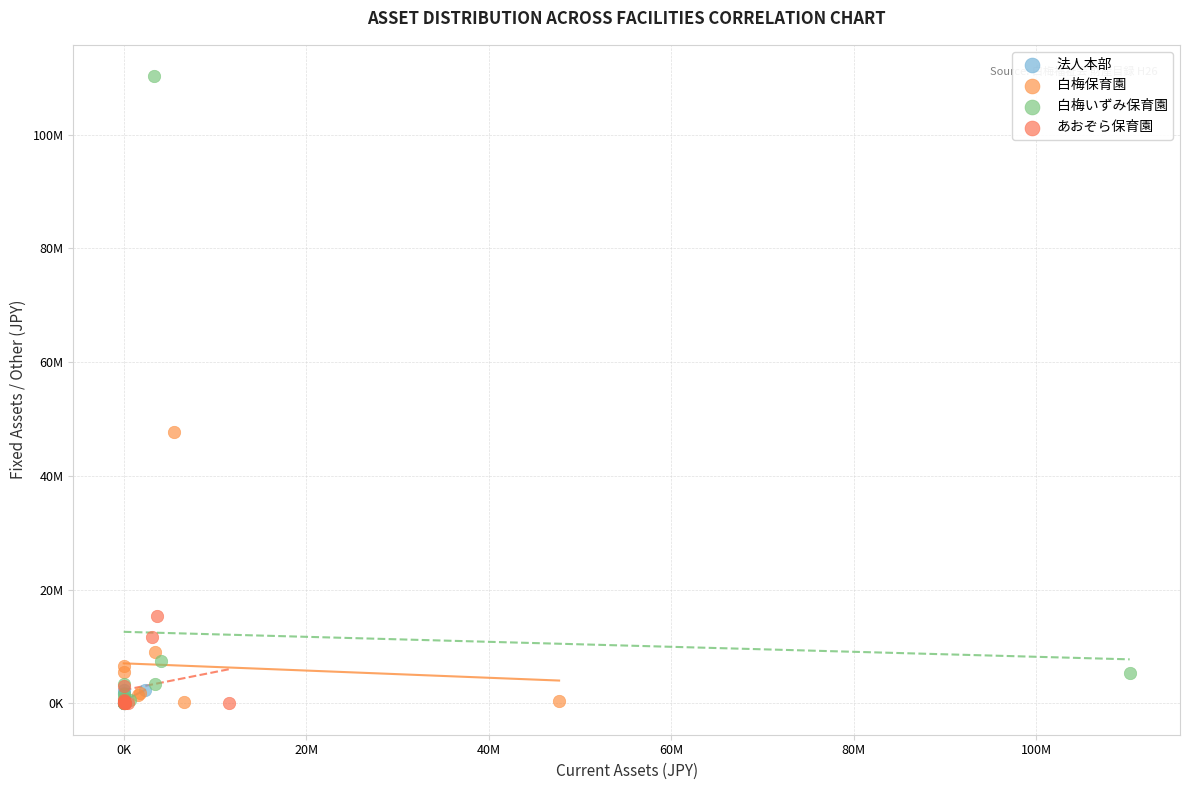

What are all the series names shown in the legend?

法人本部, 白梅保育園, 白梅いずみ保育園, あおぞら保育園